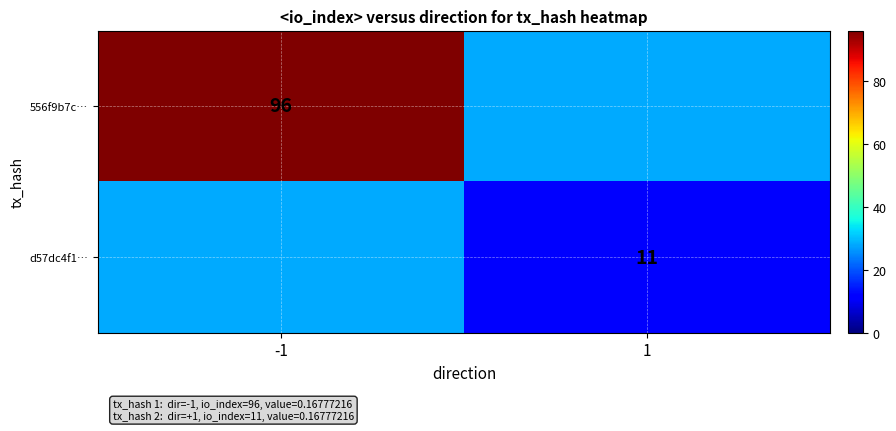

Is it true that 556f9b7c… equals 96 at -1?

True